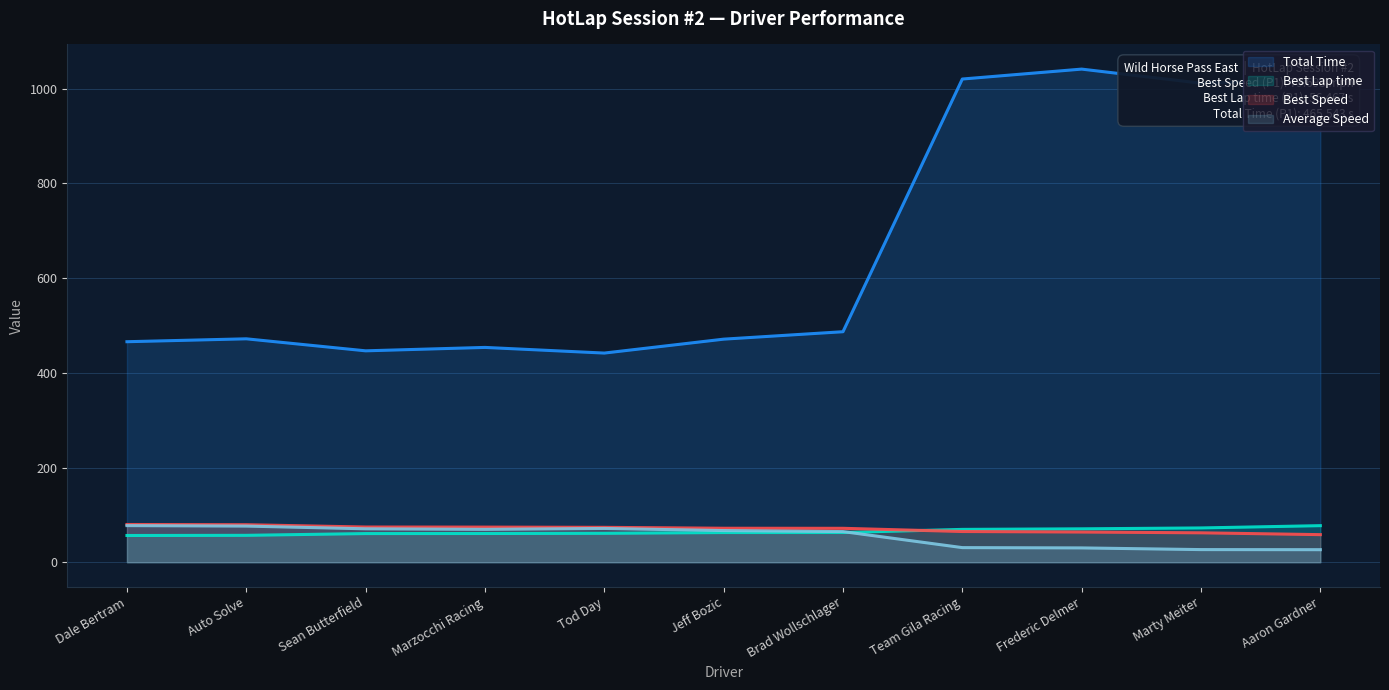

Does the chart display data point markers on the line(s)?

No